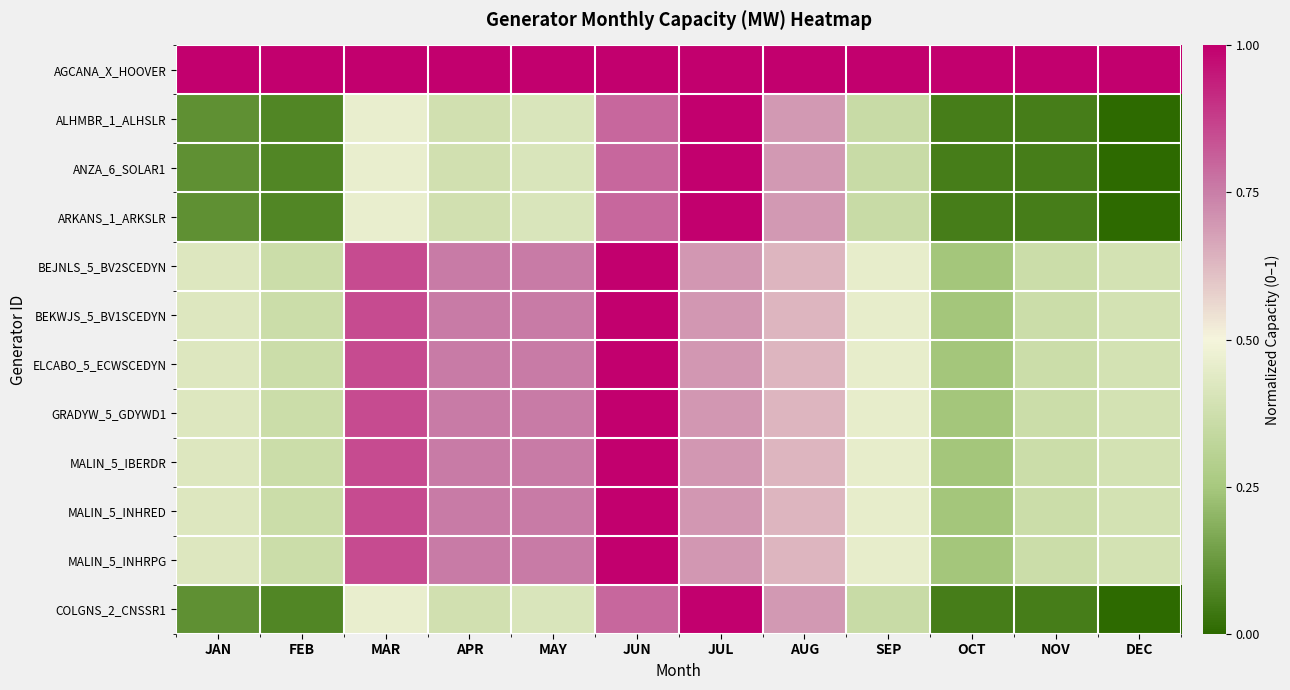

At NOV, list the series in order from smallest to largest.

ALHMBR_1_ALHSLR, ARKANS_1_ARKSLR, ANZA_6_SOLAR1, COLGNS_2_CNSSR1, GRADYW_5_GDYWD1, ELCABO_5_ECWSCEDYN, BEJNLS_5_BV2SCEDYN, BEKWJS_5_BV1SCEDYN, MALIN_5_IBERDR, MALIN_5_INHRED, MALIN_5_INHRPG, AGCANA_X_HOOVER